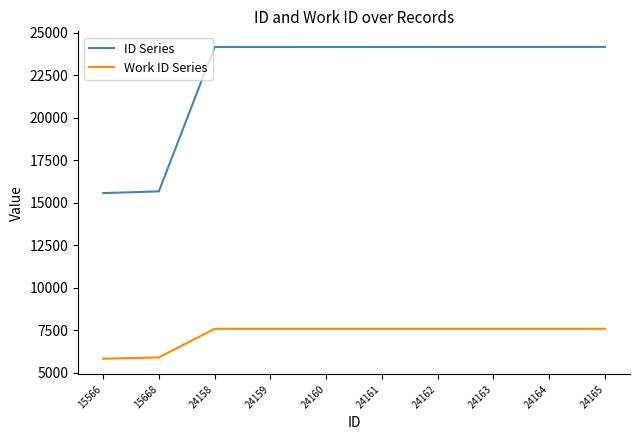

True or false: Work ID Series and ID Series intersect in this chart.

False